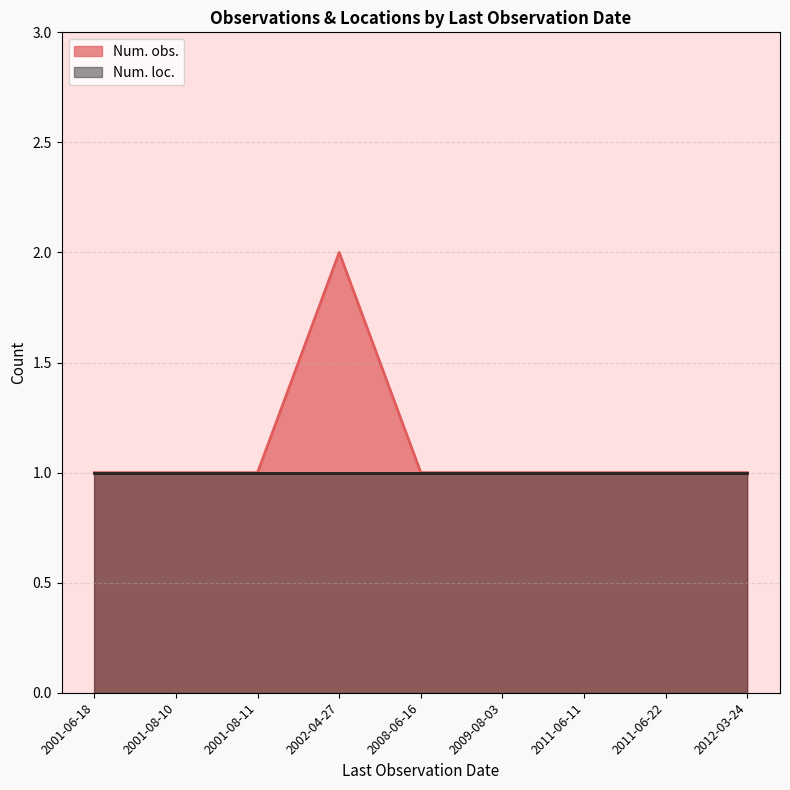

The Num. loc. series shows 1 at 2011-06-11. True or false?

True